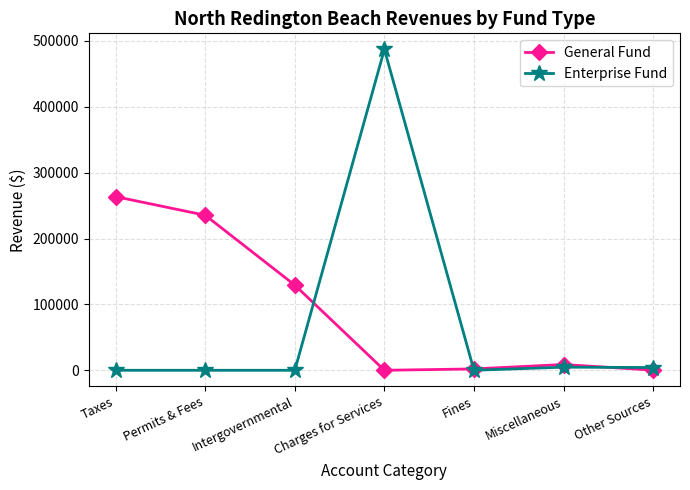

What is the label of the 4th point from the right?

Charges for Services